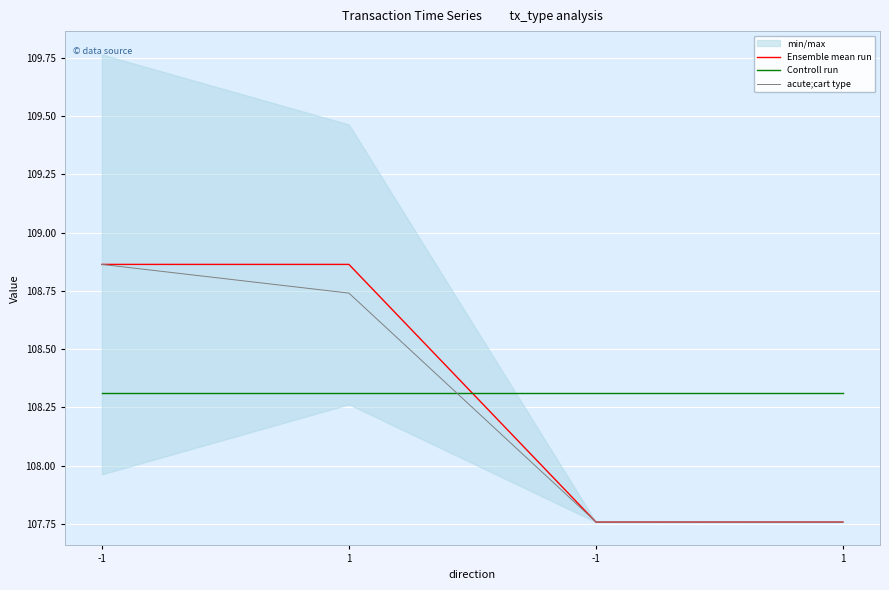

True or false: Controll run has a value of 157.8 at 1.

False